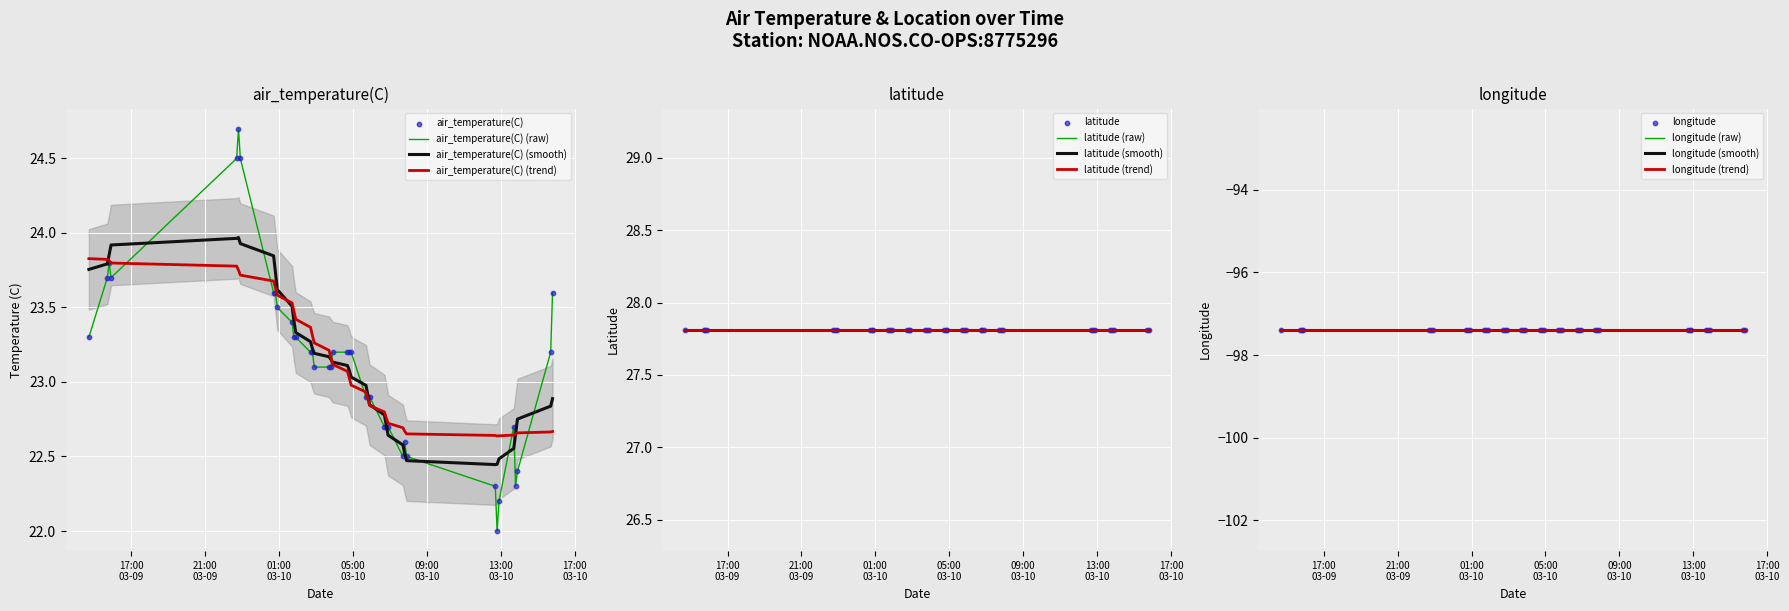

Is the value of latitude at 16 greater than the value of longitude at 25?

Yes